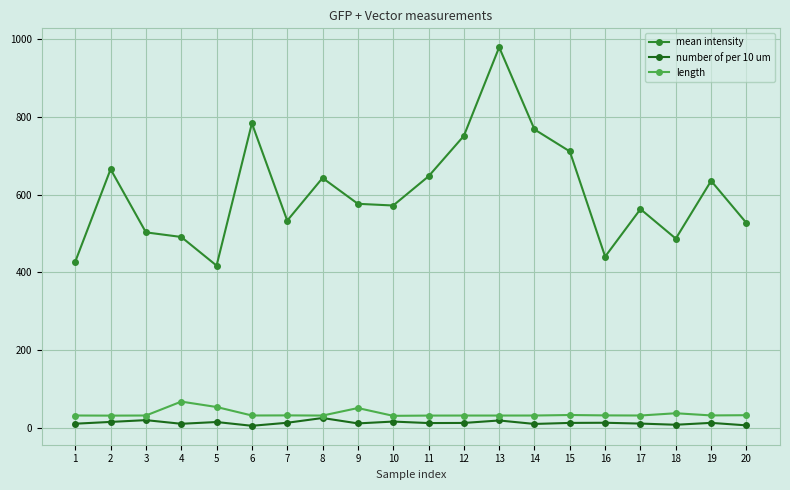

Where does the mean intensity series first go above 576?

2